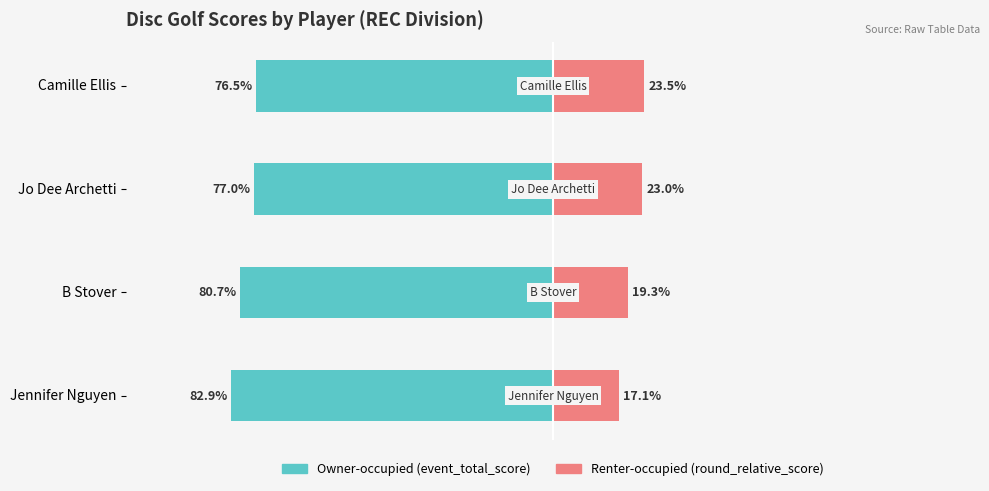

The value of Renter-occupied (round_relative_score) at Camille Ellis is 15.0. True or false?

False